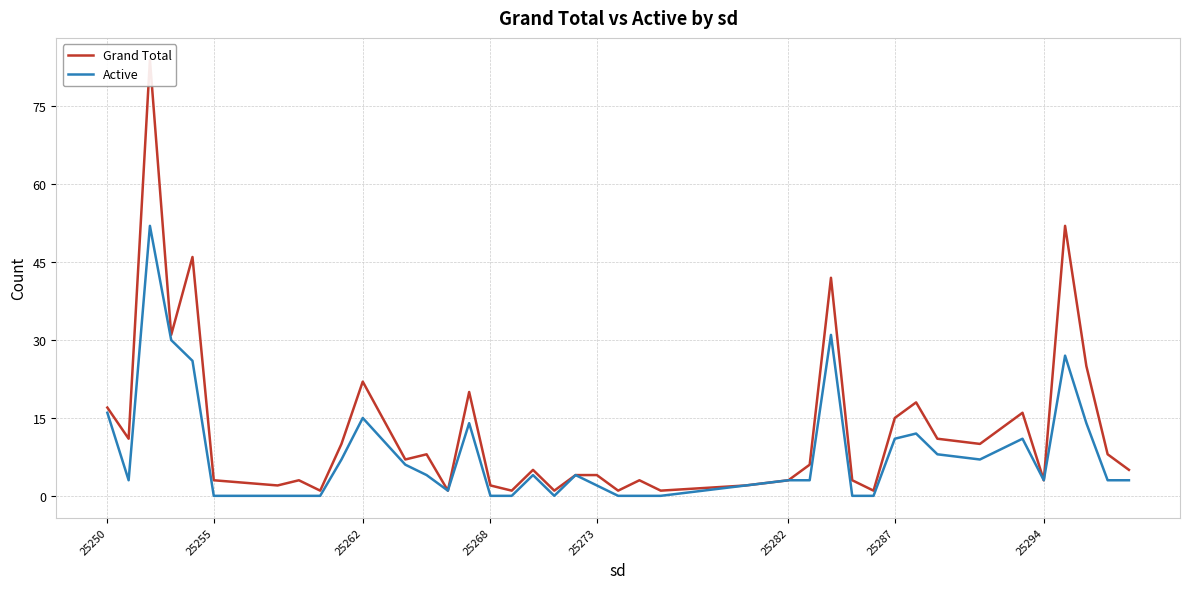

Rank the series by their average value, from highest to lowest.

Grand Total, Active